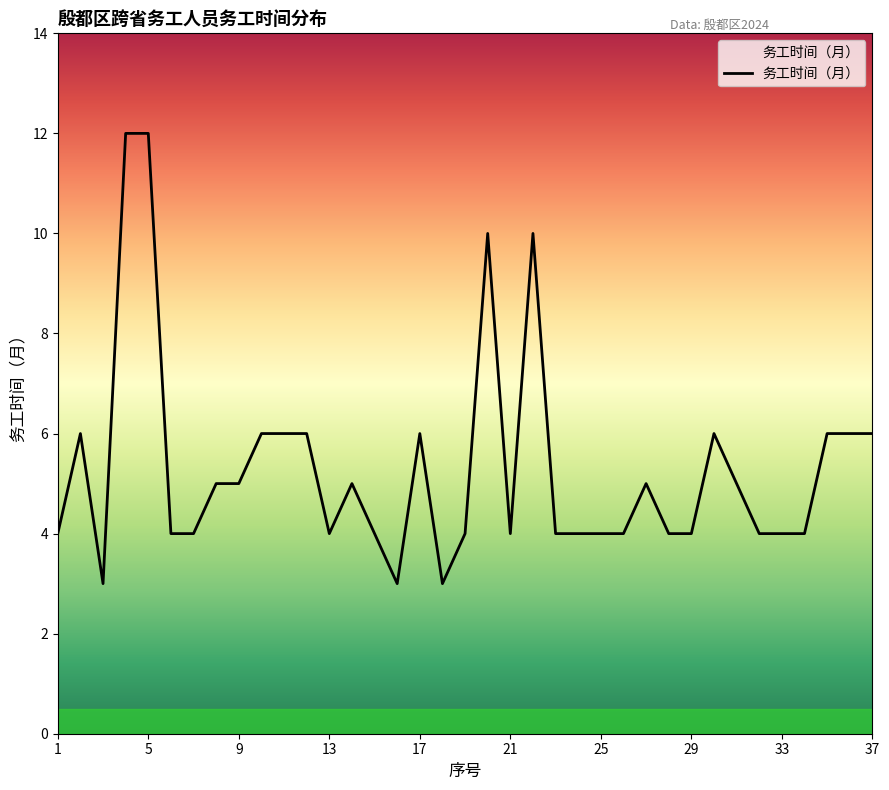

What is the difference between the maximum and minimum values?

9